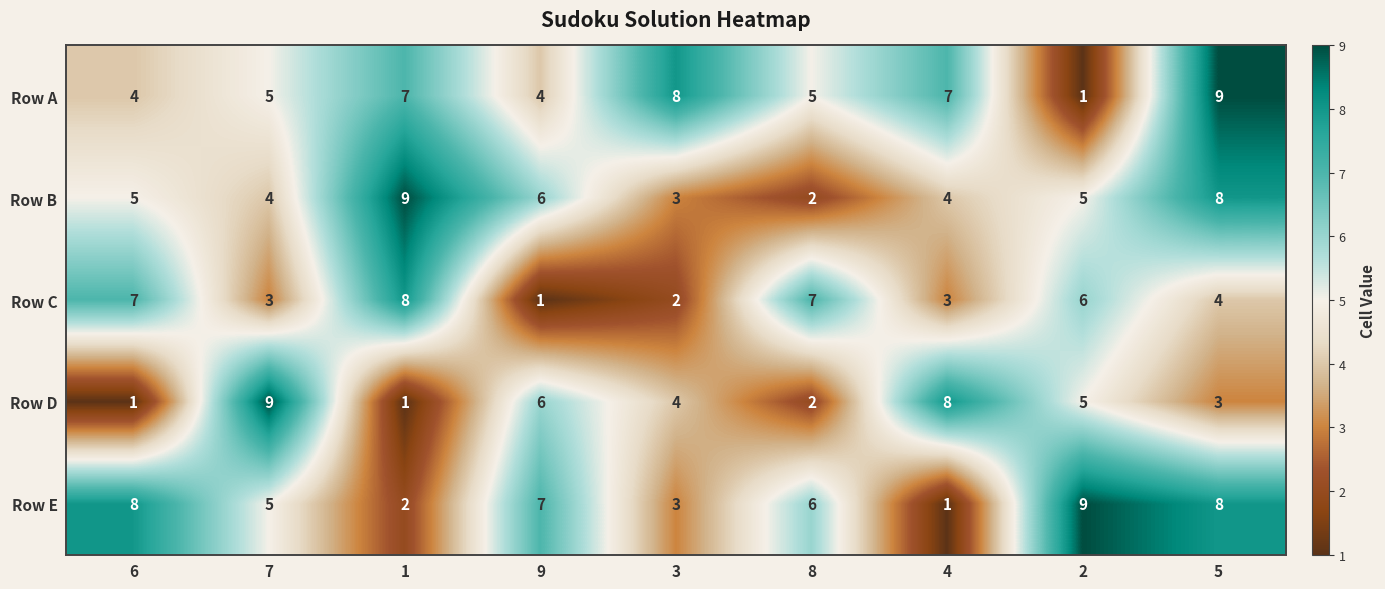

The Row B series shows 3 at 8. True or false?

False